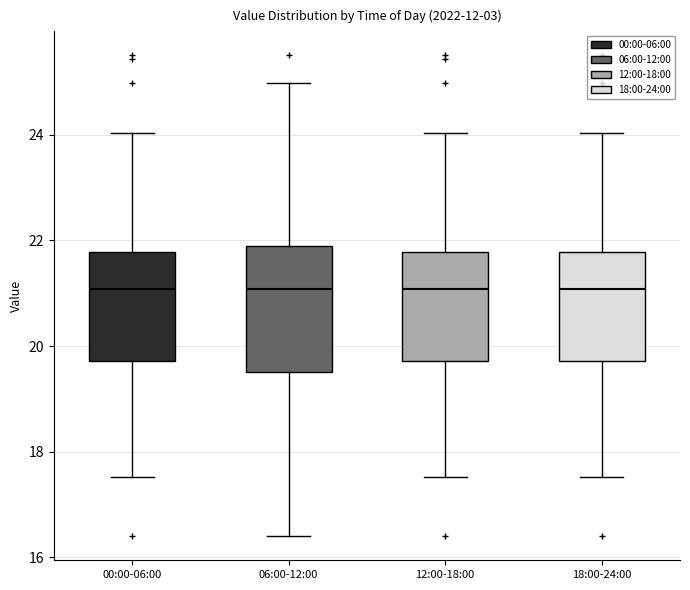

Reading left to right, read every box against the y-axis: the position of its median line, the range the box covers, and the ends of its whiskers. The values are not printed on the chart, so give them approximately, as read against the axis.

00:00-06:00: median 21.0, box 19.8 to 21.8, whiskers 17.6 to 24.0
06:00-12:00: median 21.0, box 19.6 to 21.8, whiskers 16.4 to 25.0
12:00-18:00: median 21.0, box 19.8 to 21.8, whiskers 17.6 to 24.0
18:00-24:00: median 21.0, box 19.8 to 21.8, whiskers 17.6 to 24.0